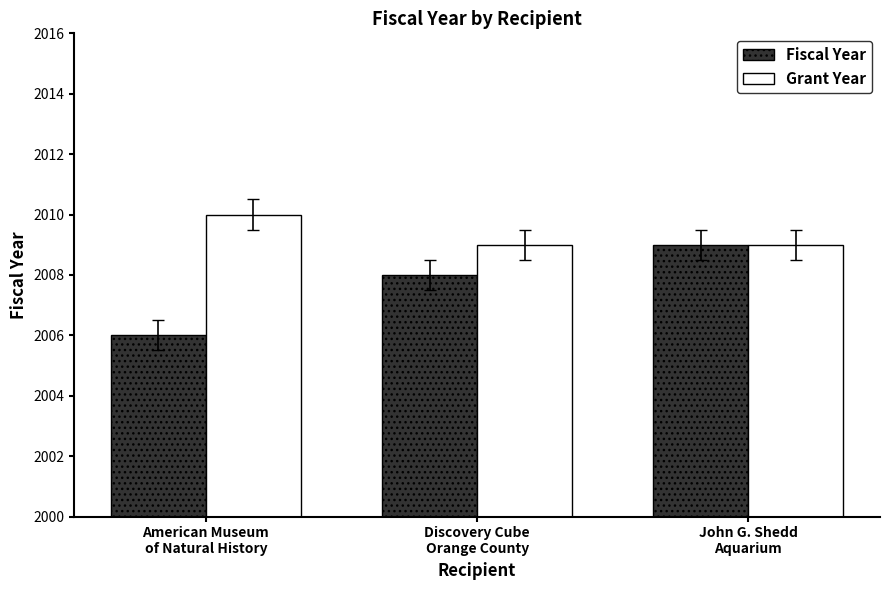

What is the average value of the Fiscal Year series?

2008